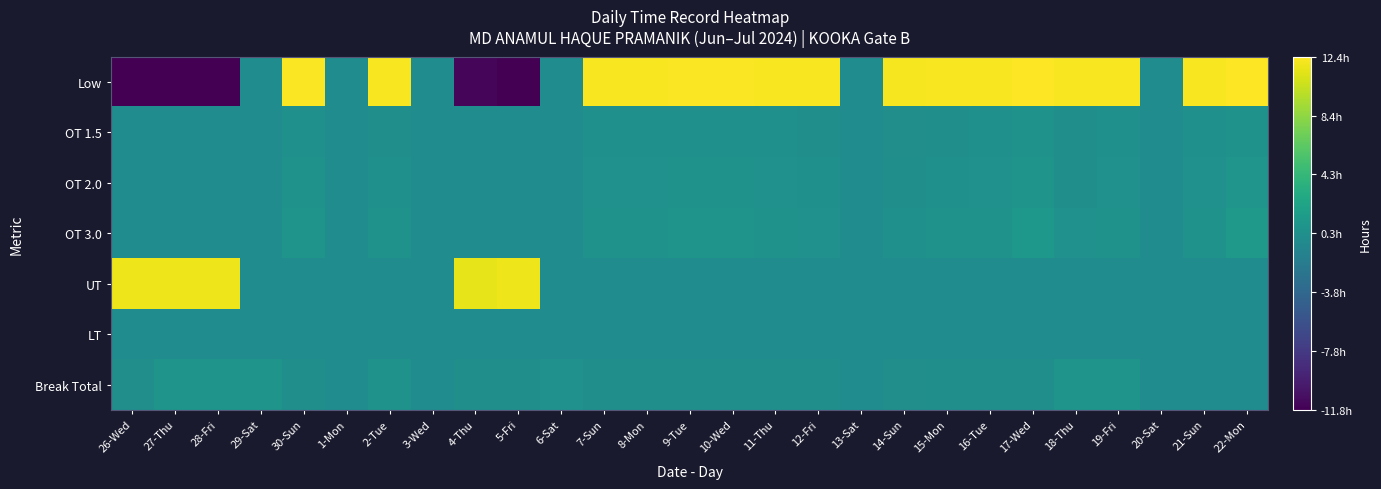

Which series changed the most between 28-Fri and 8-Mon?

Low